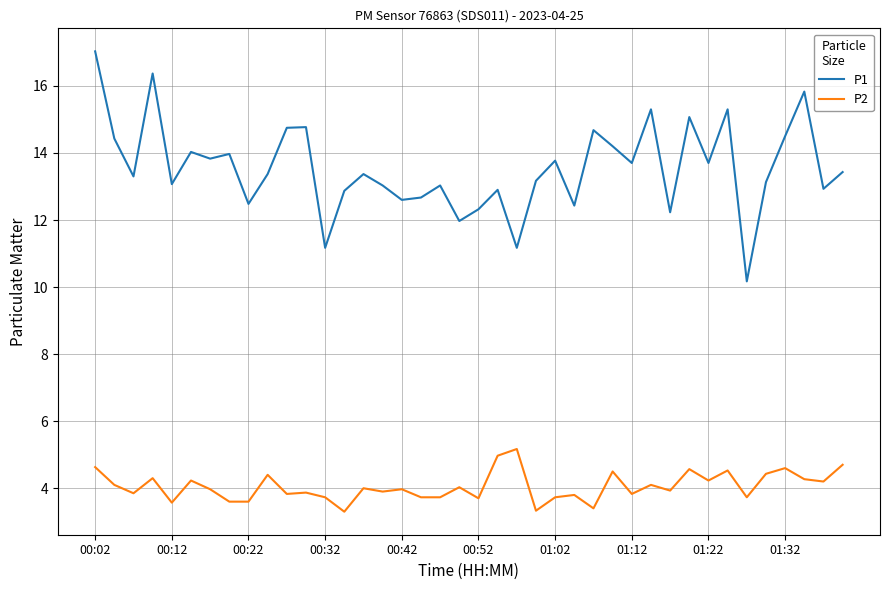

What is the difference between the maximum and minimum values in the P1 series?

6.9